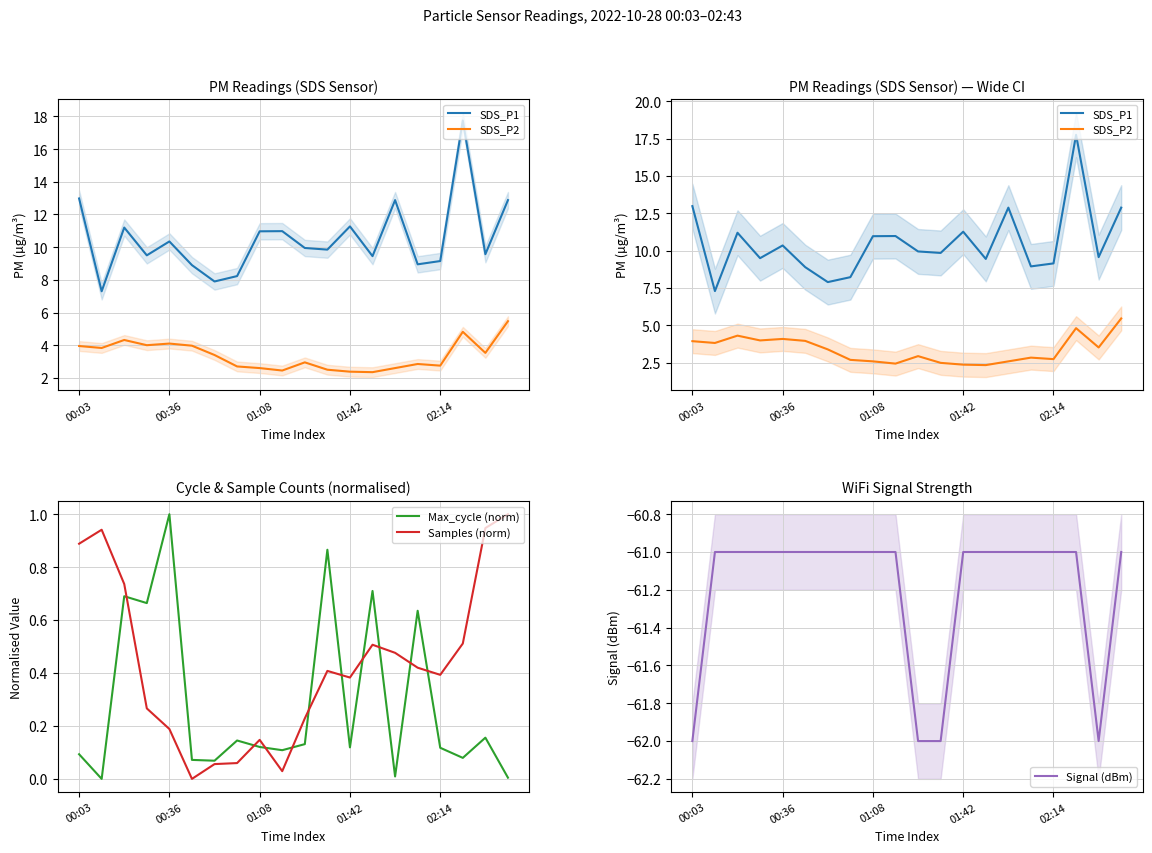

True or false: Max_cycle (norm) has a value of 0.5 at 00:36.

False